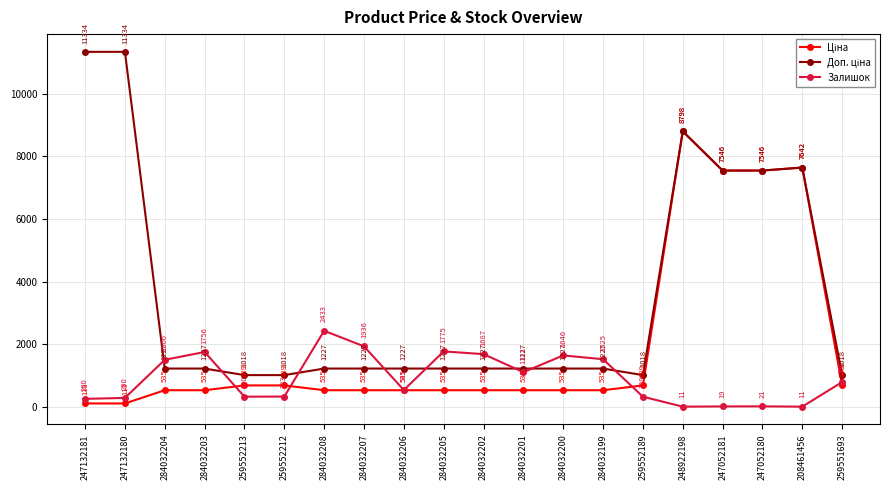

What is the total value across all series at 259551693?

2502.9